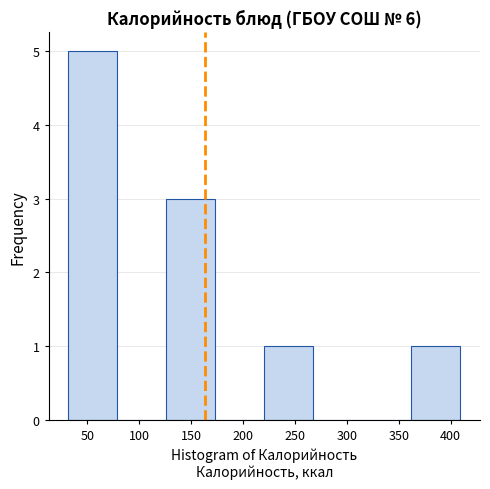

Over which range of the x-axis is the bar tallest?

30 to 80